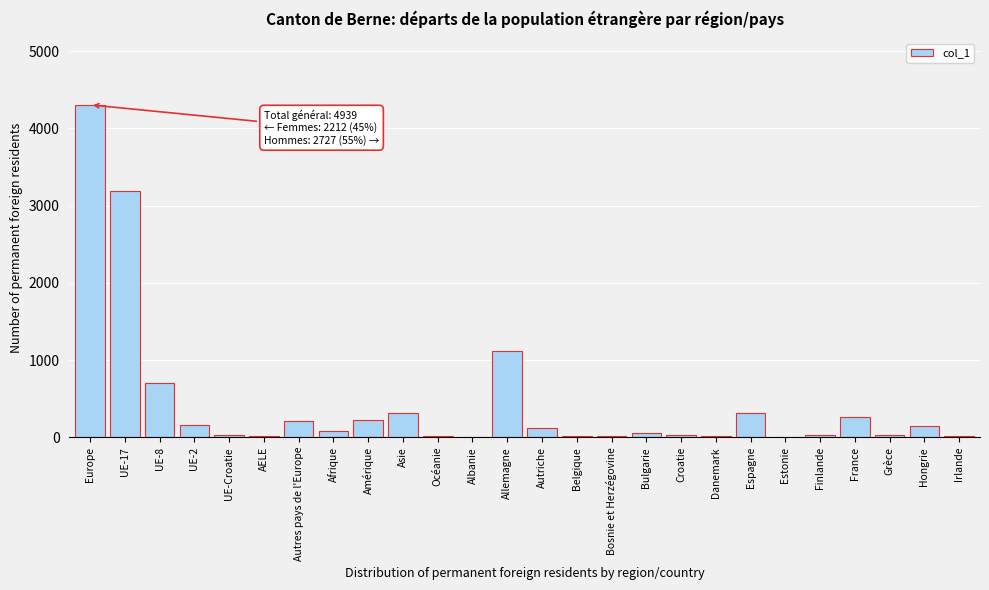

What is the greatest value displayed?

4306